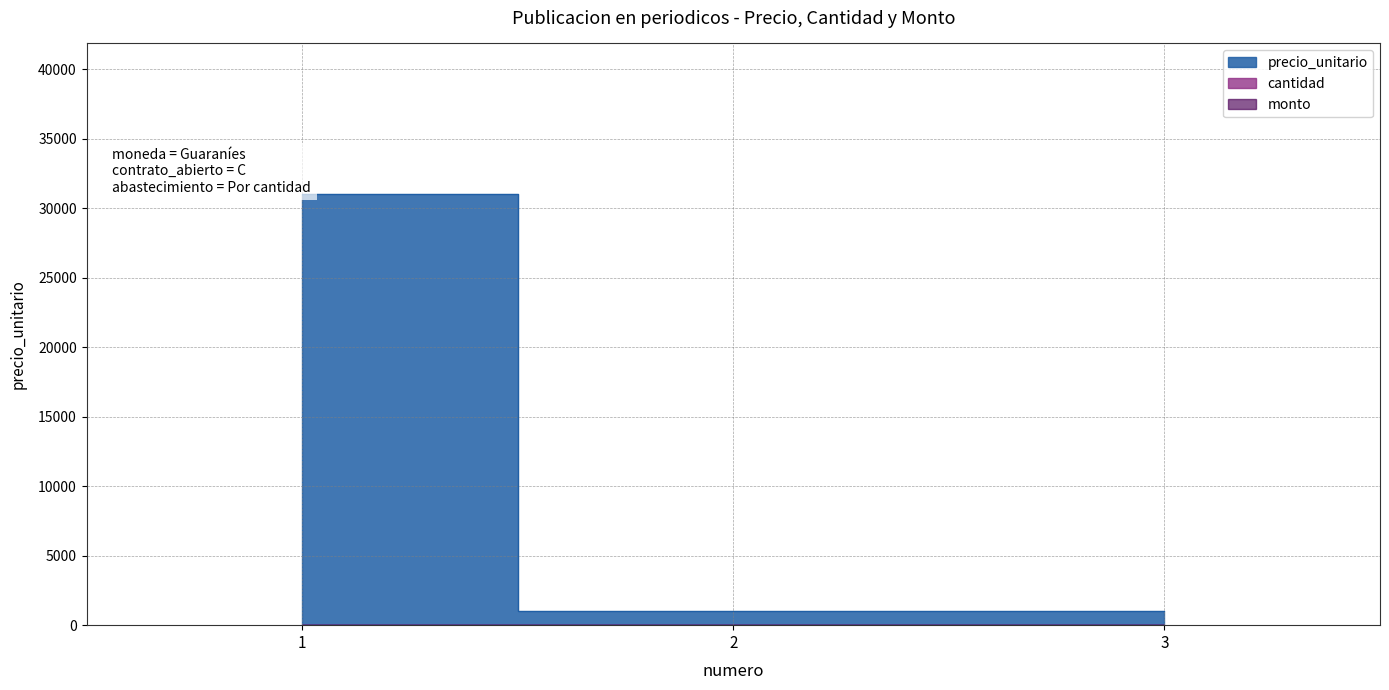

The precio_unitario series shows 1000 at 2. True or false?

True